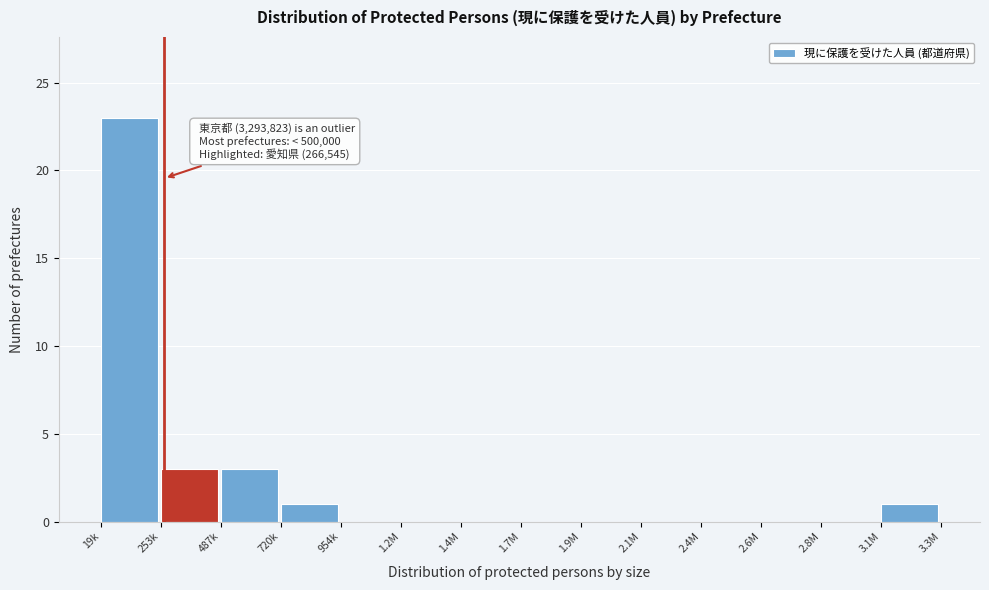

Reading left to right, what are all the values shown in this chart?

19k=23	253k=3	487k=3	720k=1	954k=0	1.2M=0	1.4M=0	1.7M=0	1.9M=0	2.1M=0	2.4M=0	2.6M=0	2.8M=0	3.1M=1